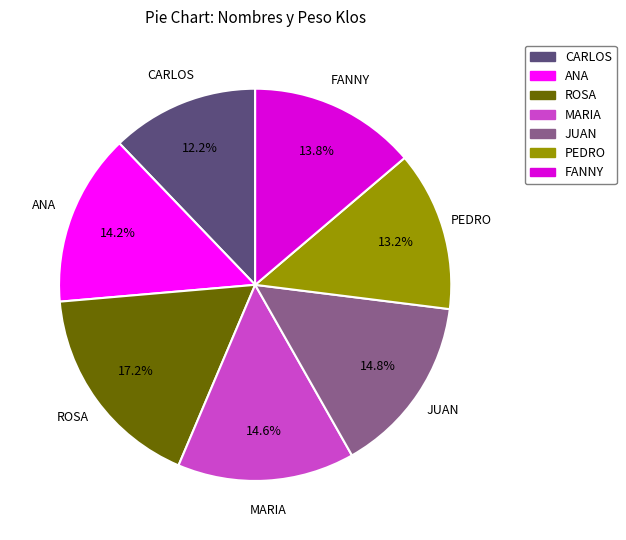

The PEDRO slice represents 20% of the pie. True or false?

False